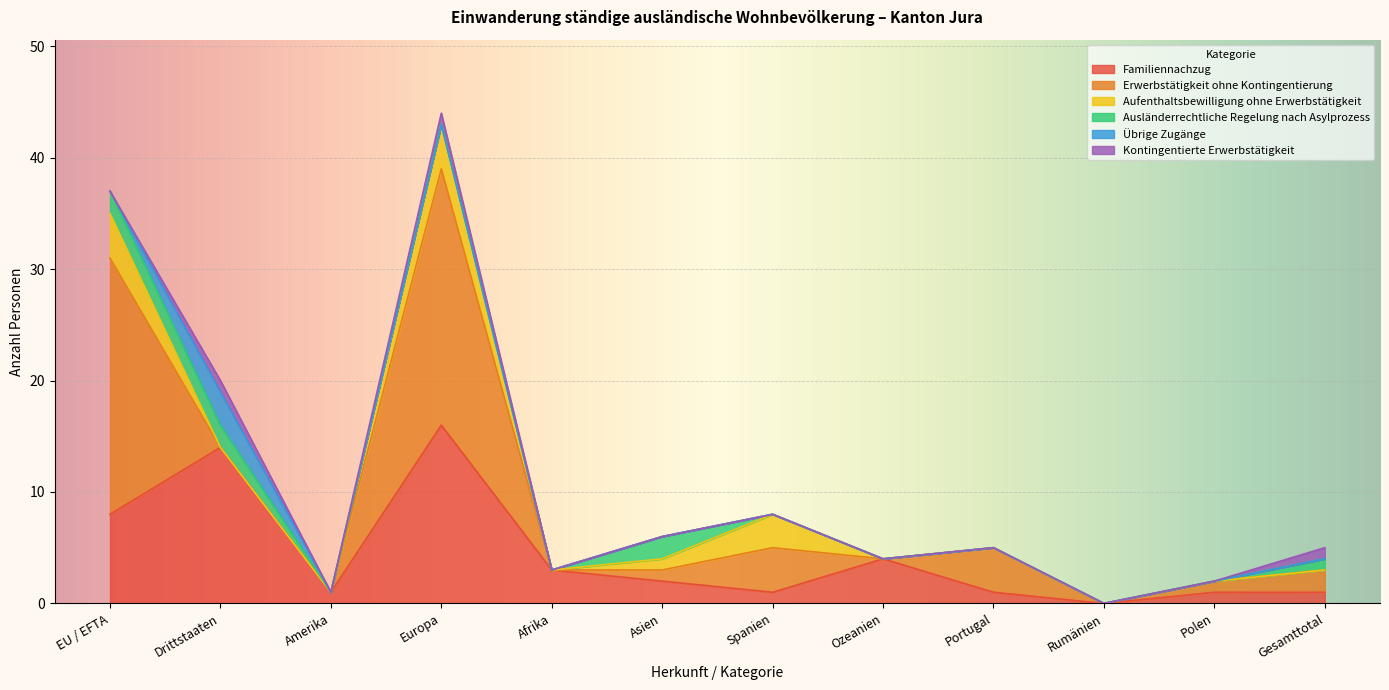

The Erwerbstätigkeit ohne Kontingentierung series shows 9 at EU / EFTA. True or false?

False